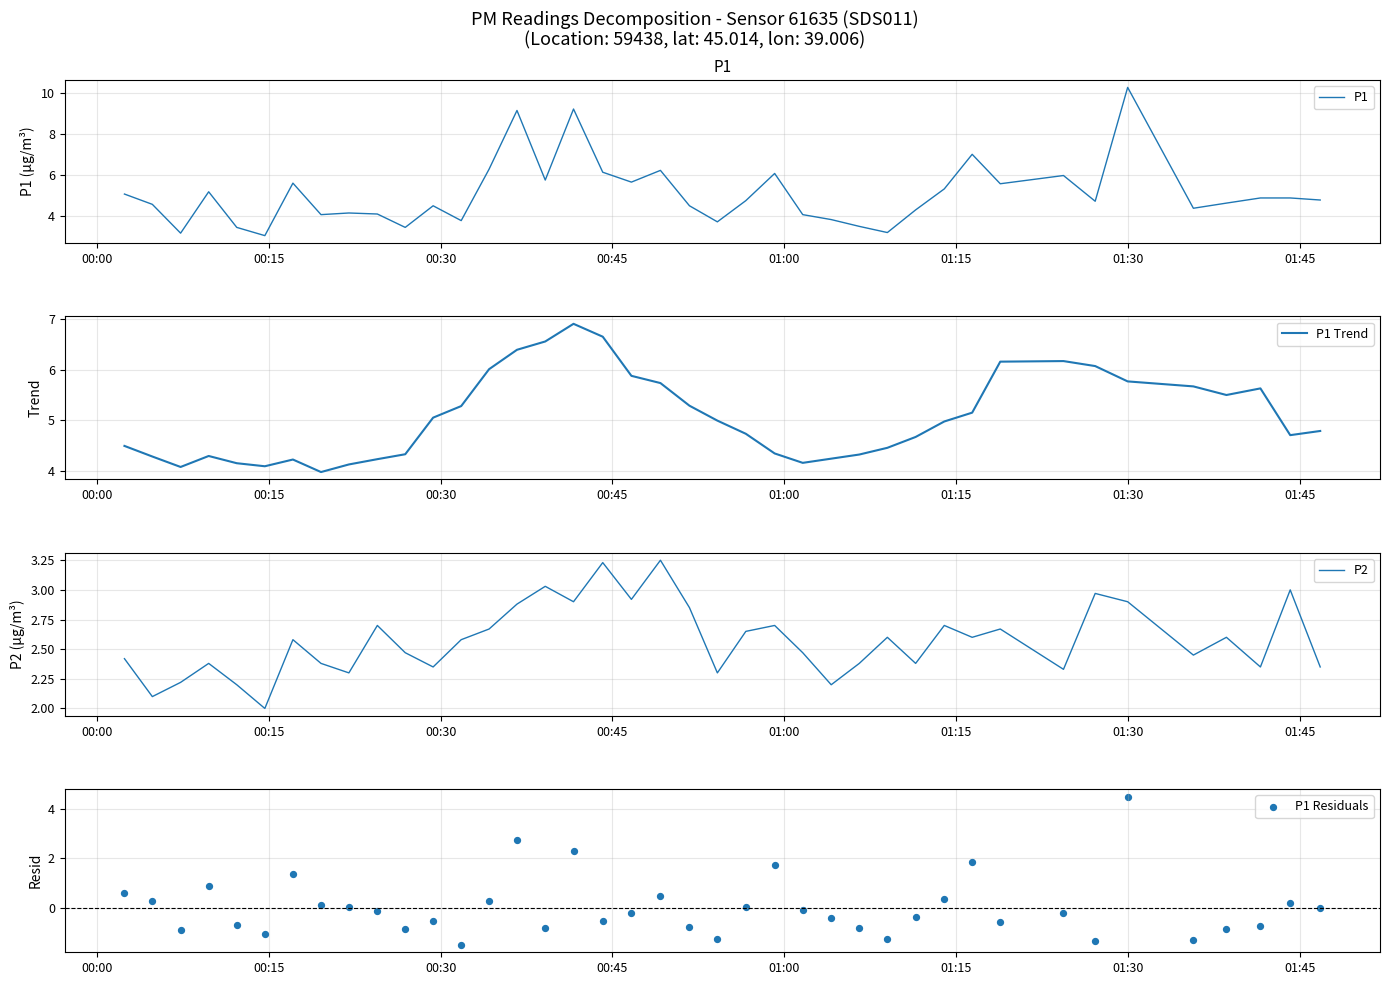

What are all the series names shown in the legend?

P1, P1 Trend, P2, P1 Residuals